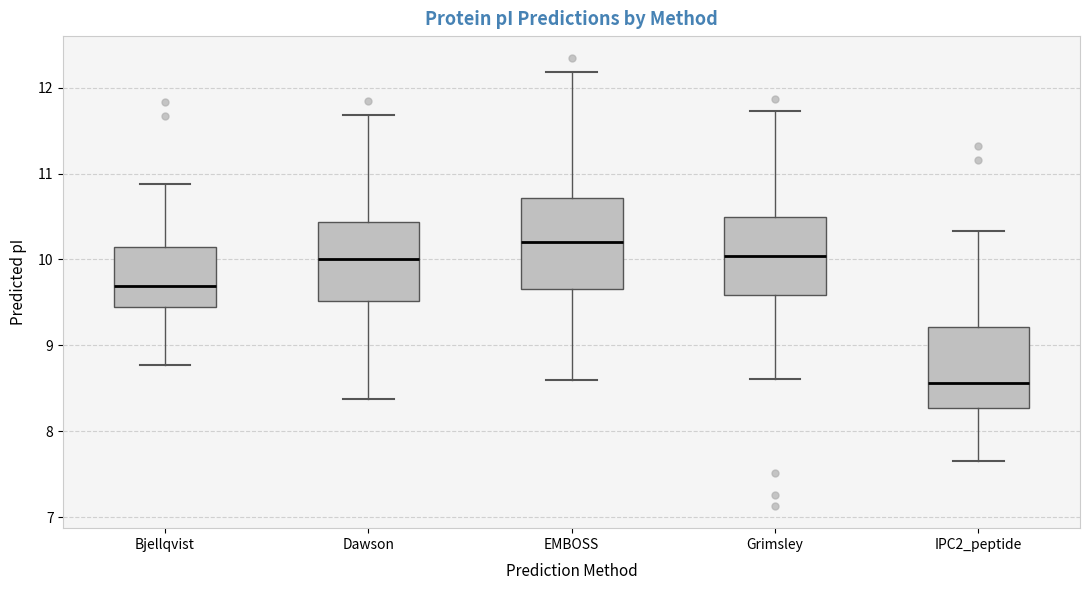

Reading left to right, transcribe this box plot: for each box, give where its median line is, the range the box spans, and where its two whiskers end, as read against the y-axis. The values are not printed on the chart, so give them approximately, as read against the axis.

Bjellqvist: median 9.7, box 9.4 to 10.1, whiskers 8.8 to 10.9
Dawson: median 10.0, box 9.5 to 10.4, whiskers 8.4 to 11.7
EMBOSS: median 10.2, box 9.7 to 10.7, whiskers 8.6 to 12.2
Grimsley: median 10.0, box 9.6 to 10.5, whiskers 8.6 to 11.7
IPC2_peptide: median 8.6, box 8.3 to 9.2, whiskers 7.7 to 10.3